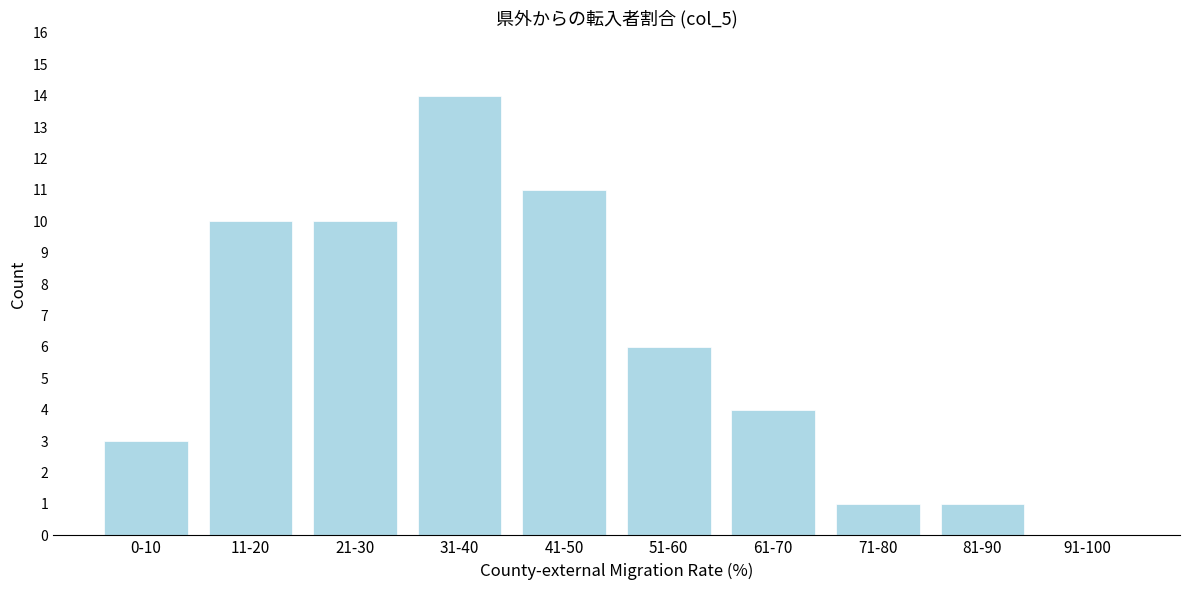

Reading left to right, transcribe all the data shown in this chart.

0-10=3	11-20=10	21-30=10	31-40=14	41-50=11	51-60=6	61-70=4	71-80=1	81-90=1	91-100=0